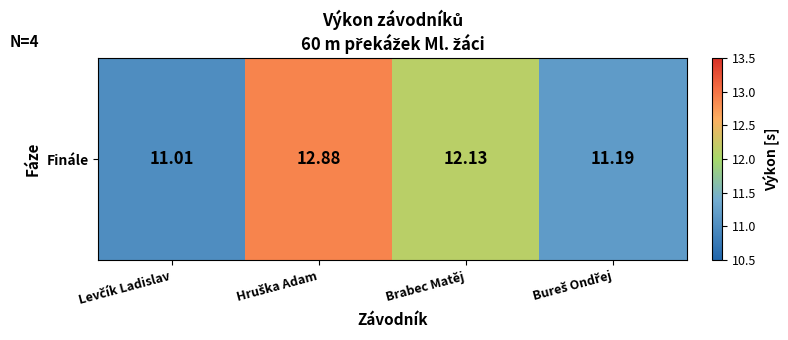

What is the change in value from Levčík Ladislav to Brabec Matěj?

+1.1